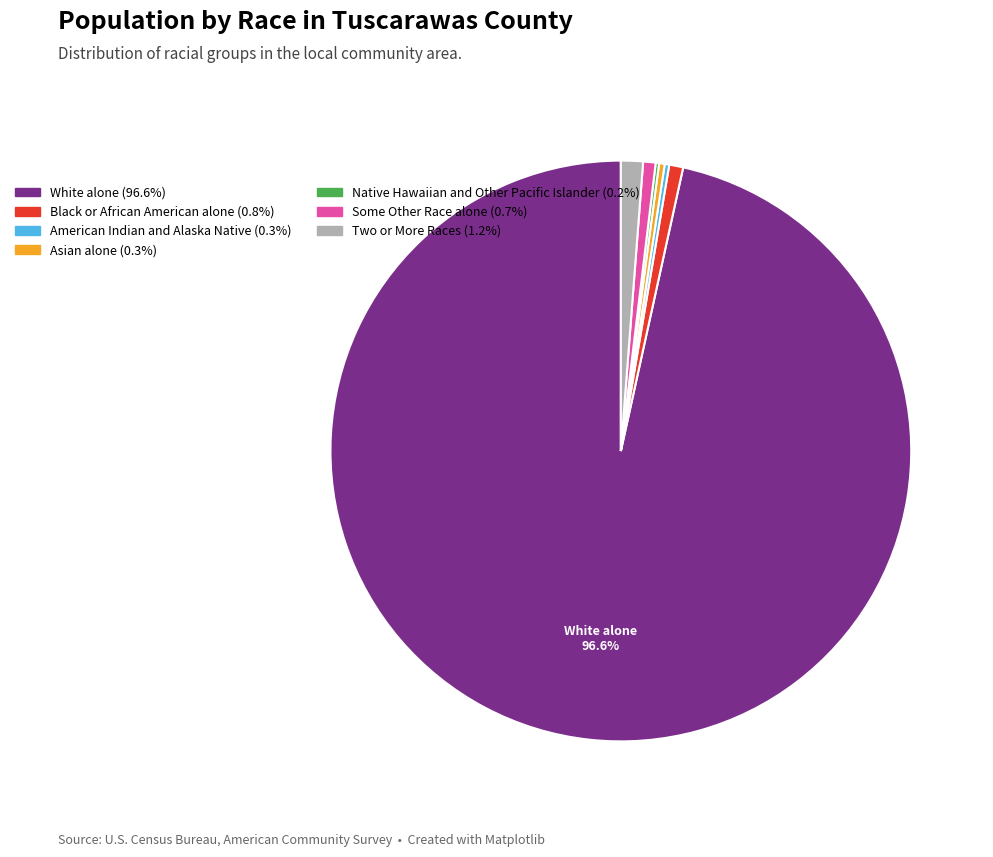

Is there a majority slice in this chart?

Yes